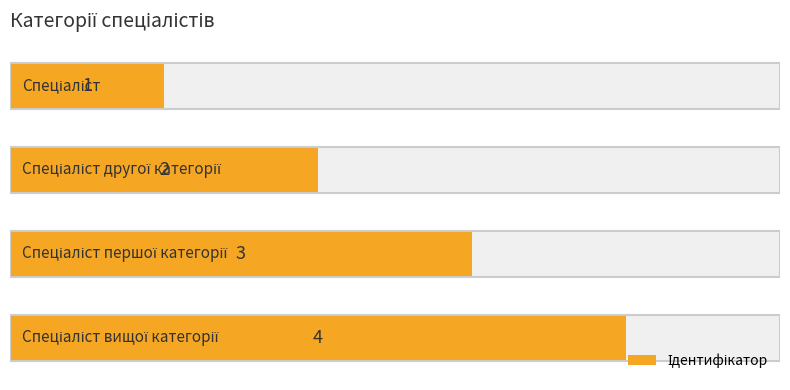

Which has a higher value, 0 or 1?

1